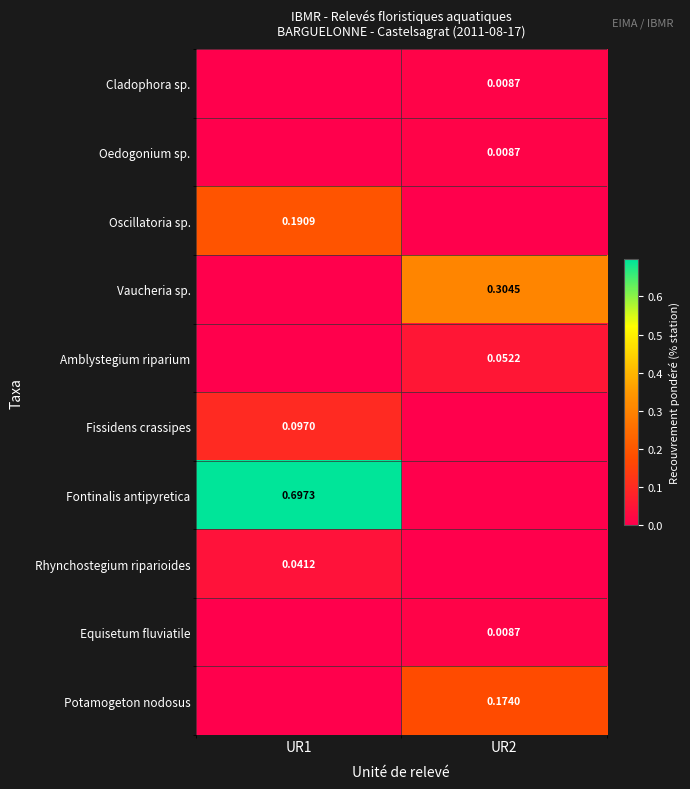

Is the value of Rhynchostegium riparioides at UR1 greater than the value of Equisetum fluviatile at UR2?

Yes